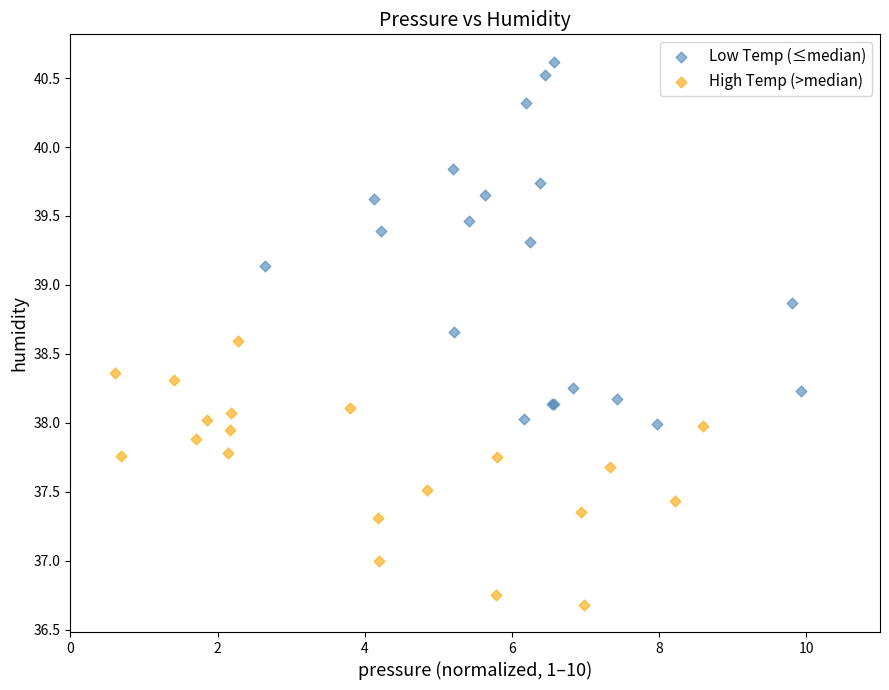

What are all the series names shown in the legend?

Low Temp (≤median), High Temp (>median)